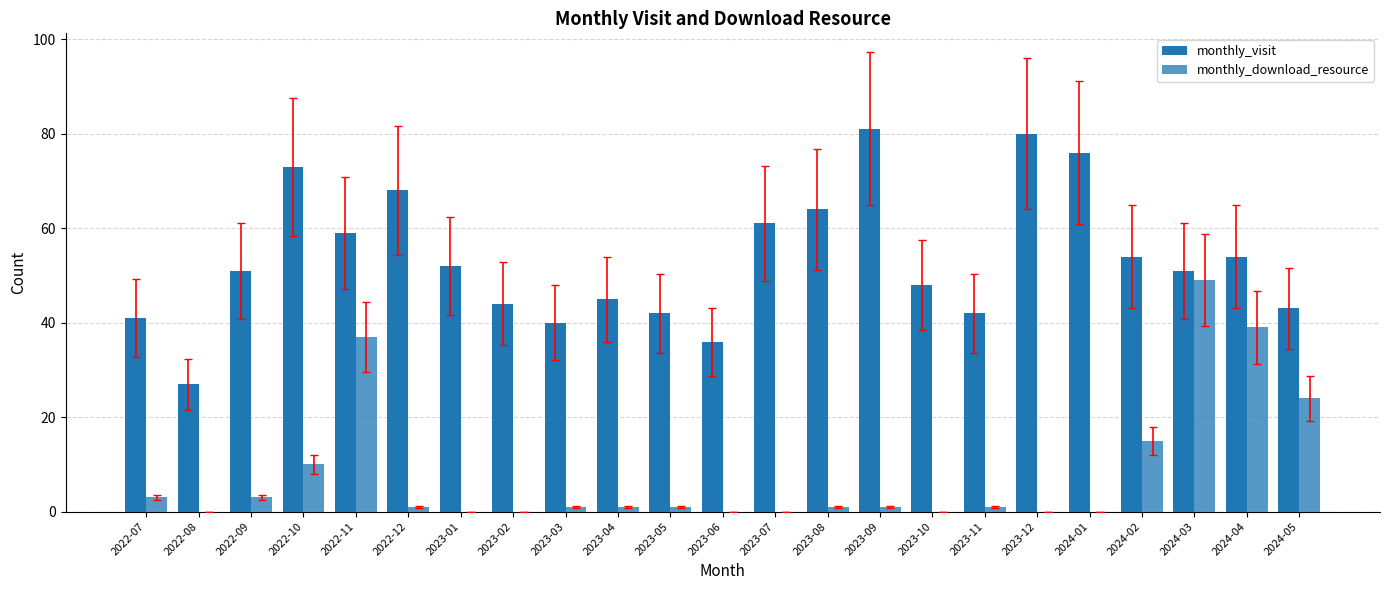

Count the number of data series in this chart.

2